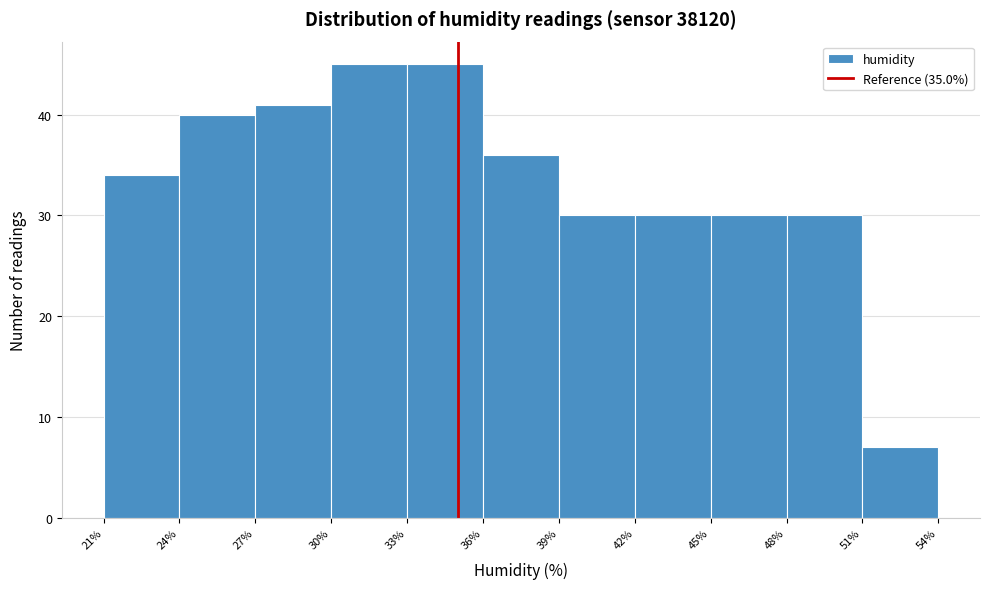

Reading left to right, list every bar in this chart as the range it spans on the x-axis followed by its height. The values are not printed on the chart, so give them approximately, as read against the axis.

21% to 24%: 34
24% to 27%: 40
27% to 30%: 41
30% to 33%: 45
33% to 36%: 45
36% to 39%: 36
39% to 42%: 30
42% to 45%: 30
45% to 48%: 30
48% to 51%: 30
51% to 54%: 7